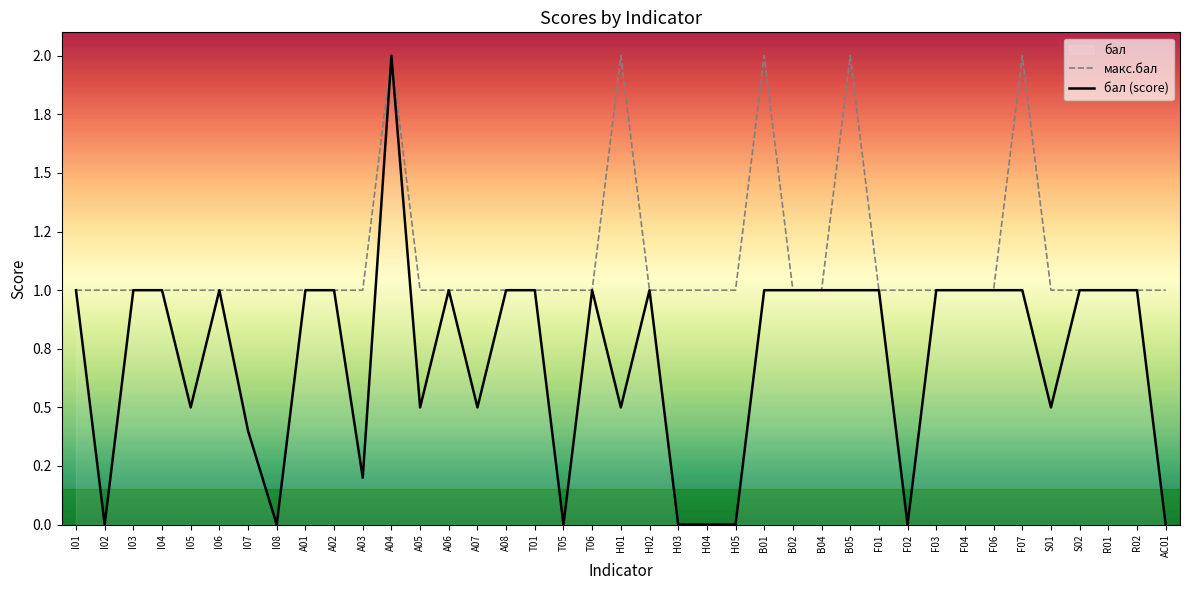

True or false: макс.бал has a value of 1.5 at I03.

False